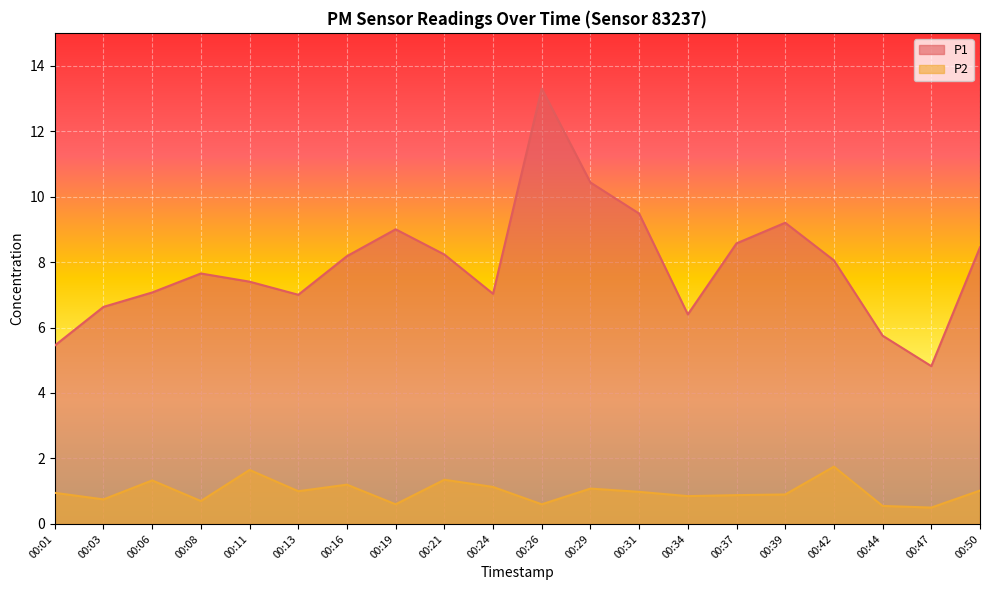

In P2, how many points are lower than both neighbors (excluding endpoints)?

7